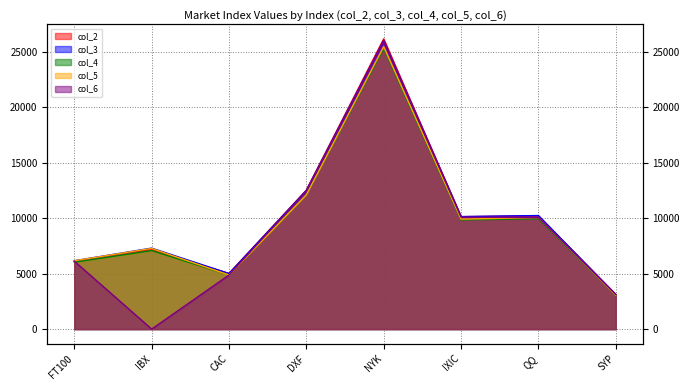

True or false: col_3 and col_4 intersect in this chart.

False